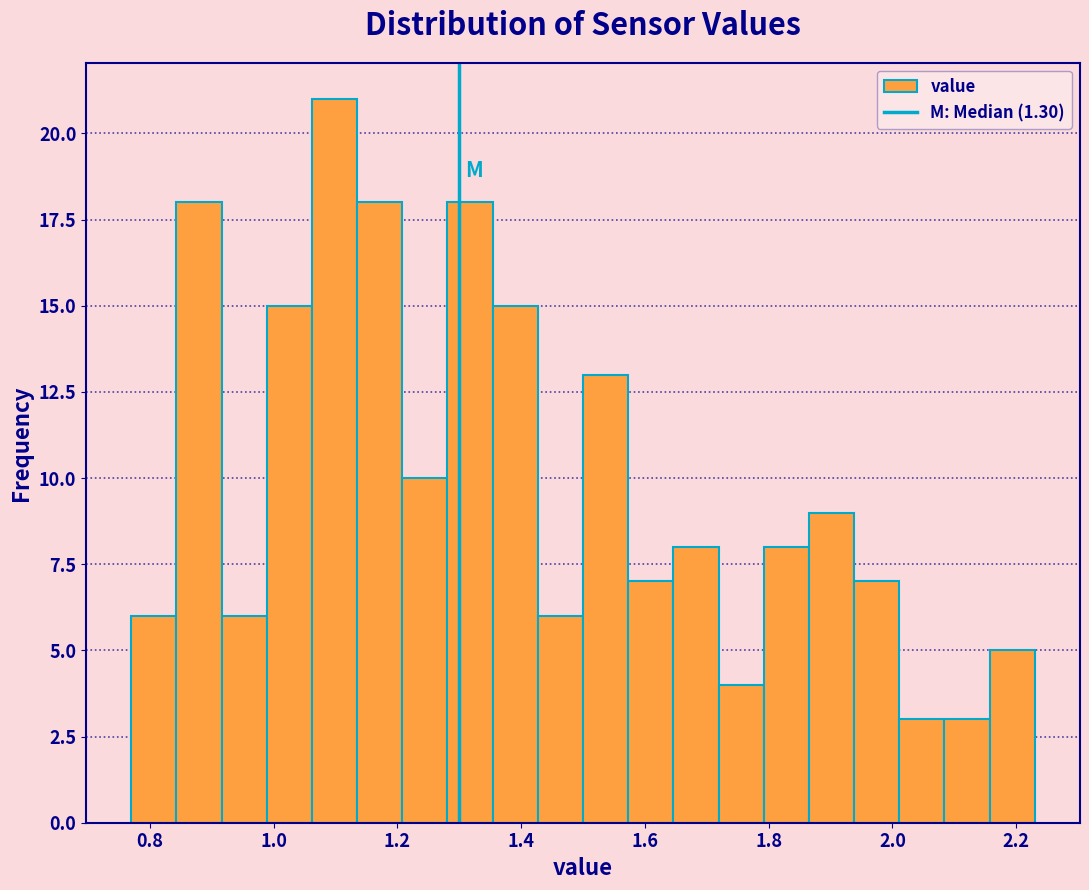

Around what value on the x-axis is the tallest bar? Give the approximate position of its centre, as read against the axis.

1.10